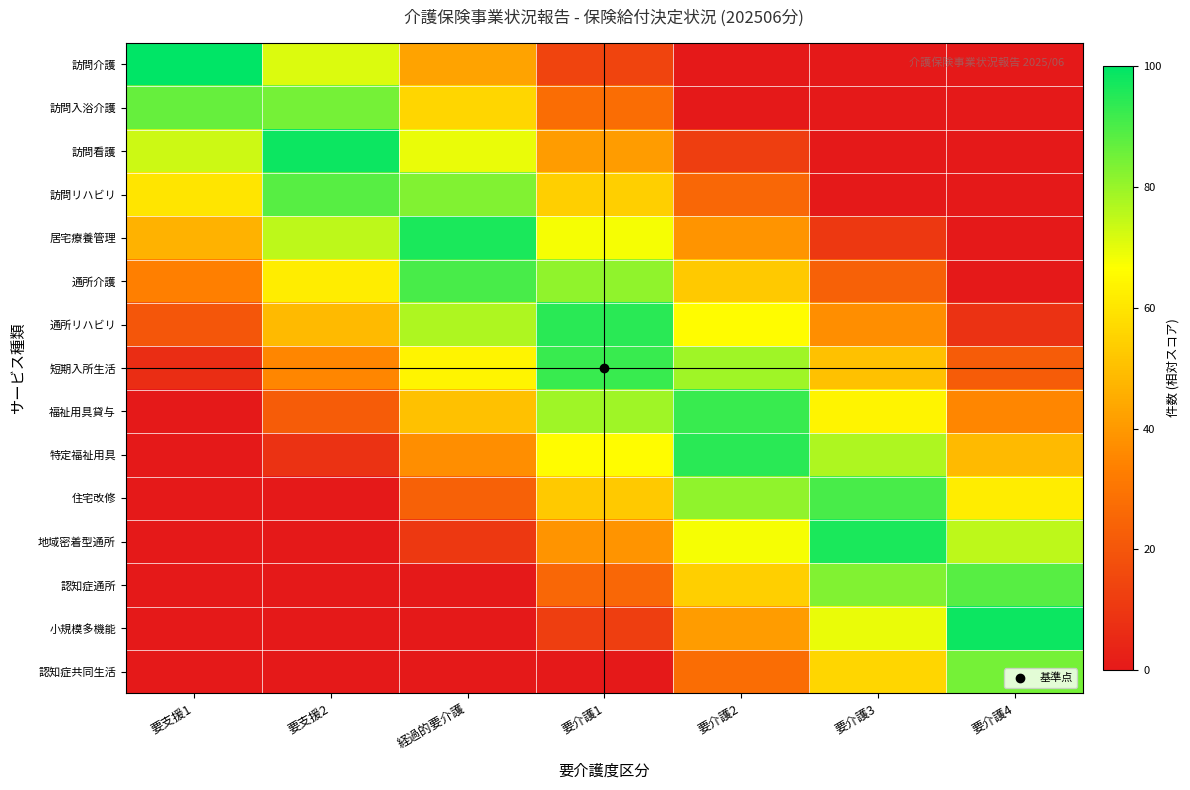

Count the number of data series in this chart.

15